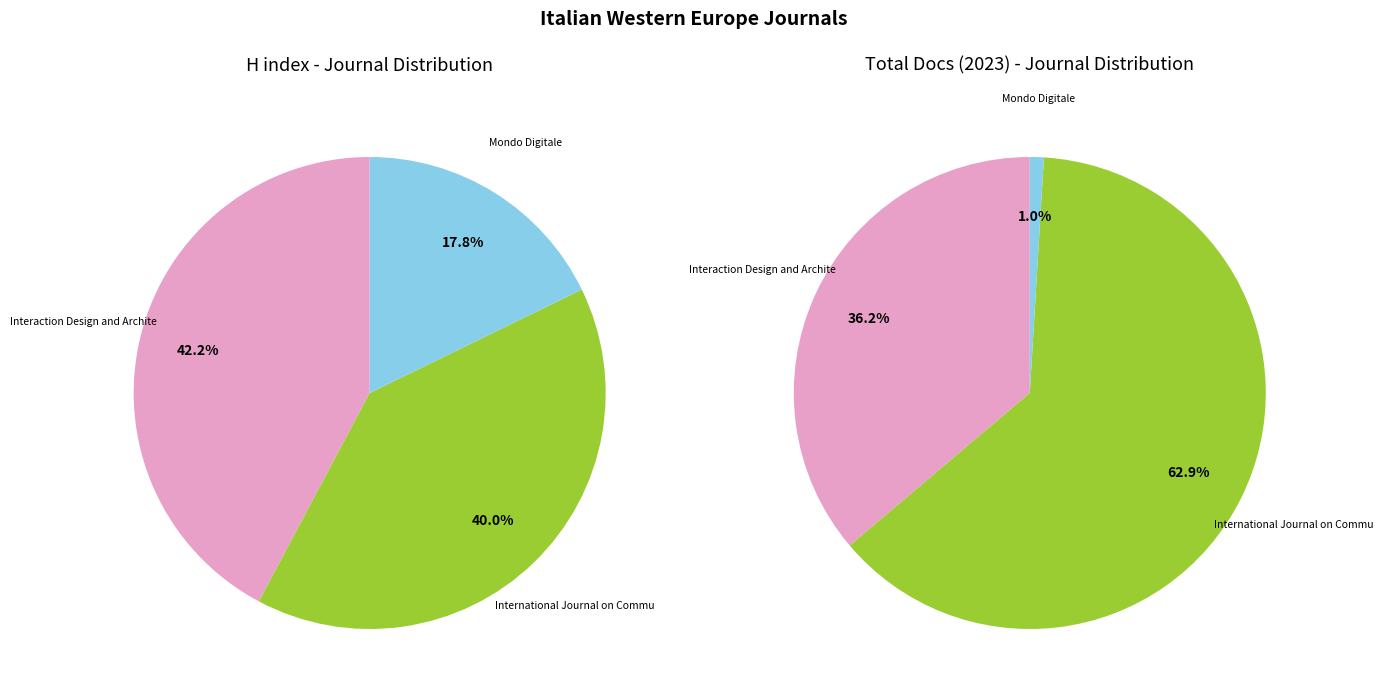

To the nearest percent, what is the combined percentage of Mondo Digitale and International Journal on Communications?

58%